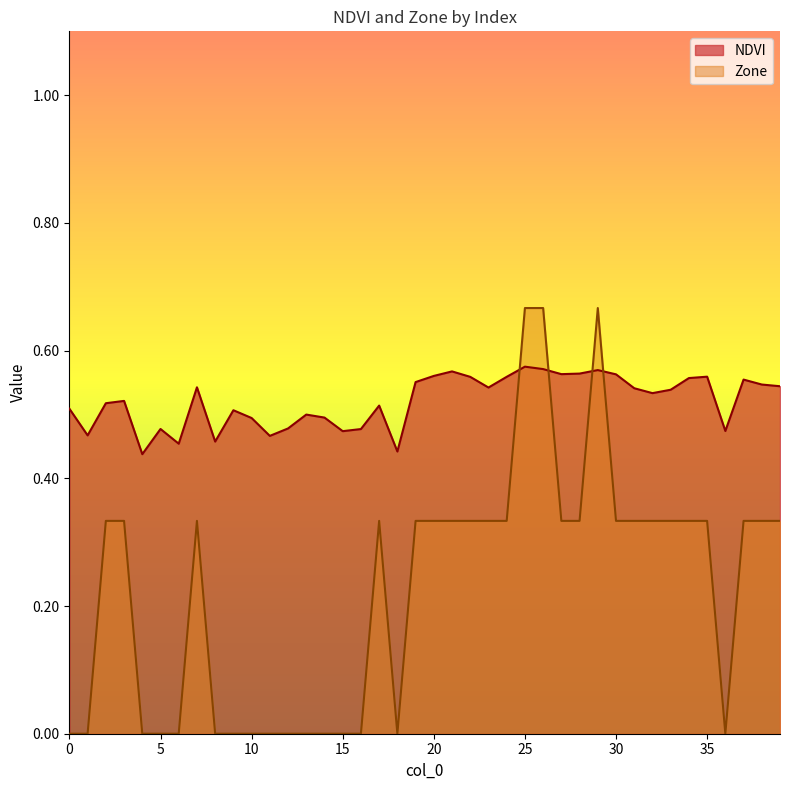

Which series has the largest range (max minus min)?

Zone